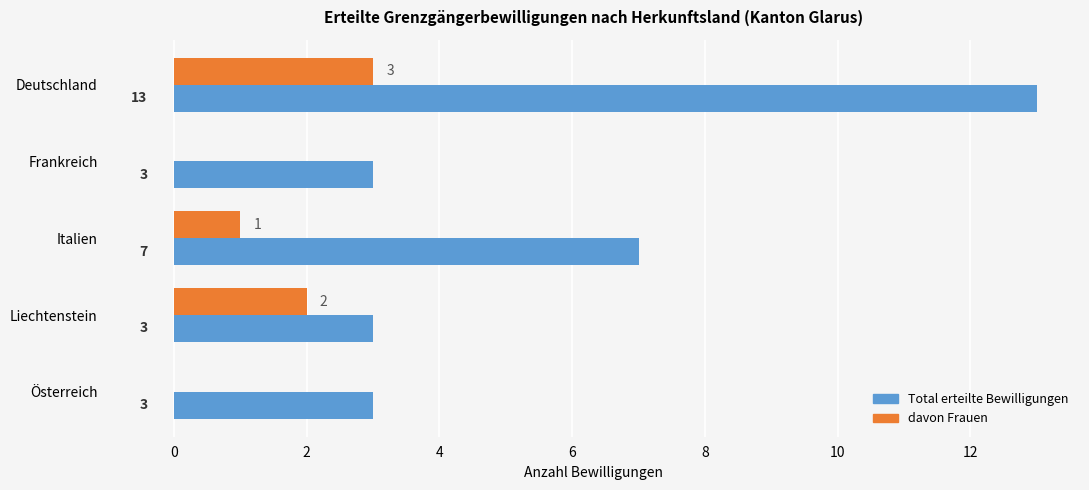

What is the sum of all davon Frauen values?

6